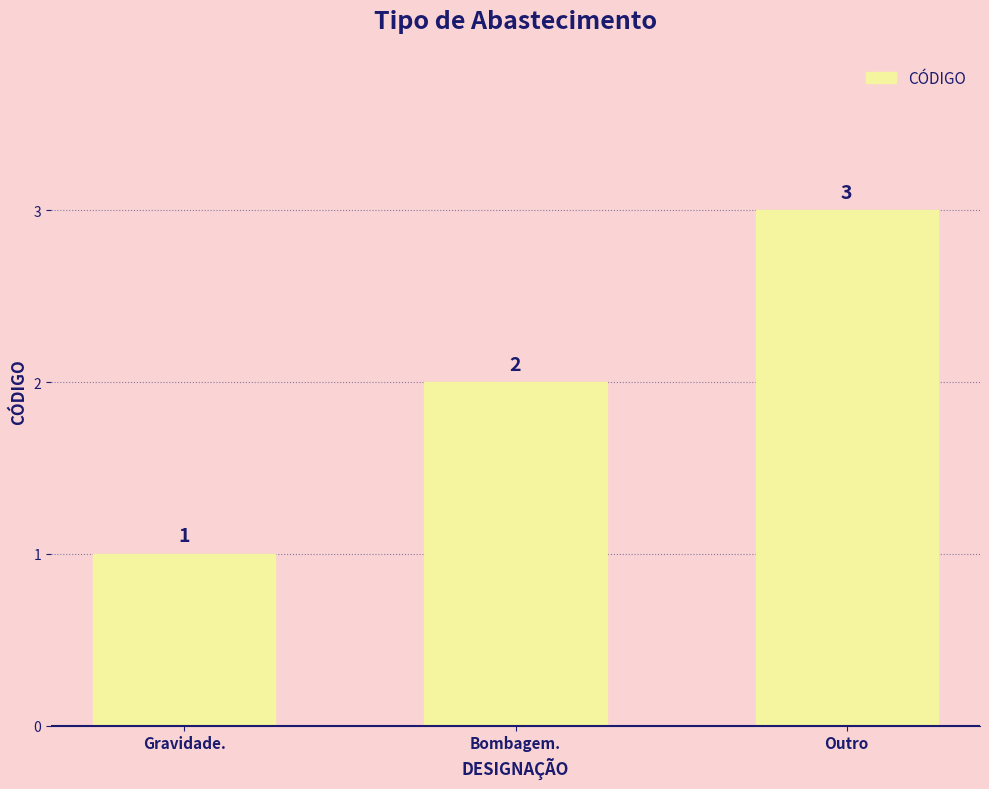

Does the chart contain any negative values?

No